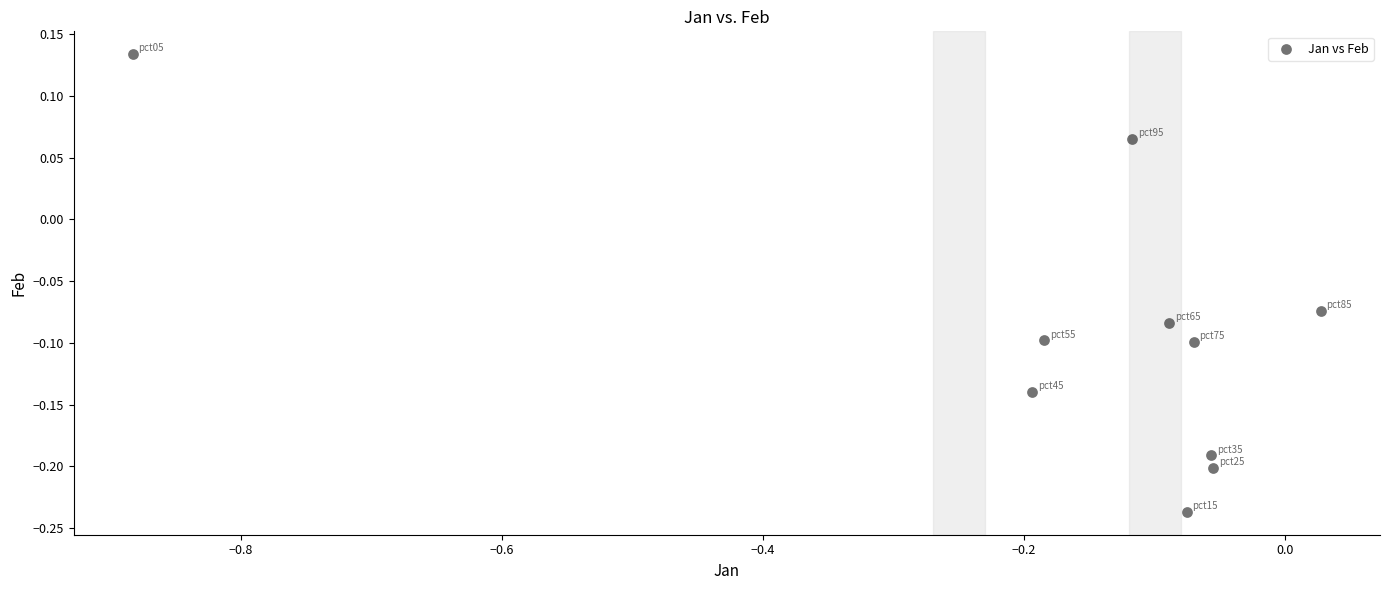

What is the range of X values (max minus min)?

0.9